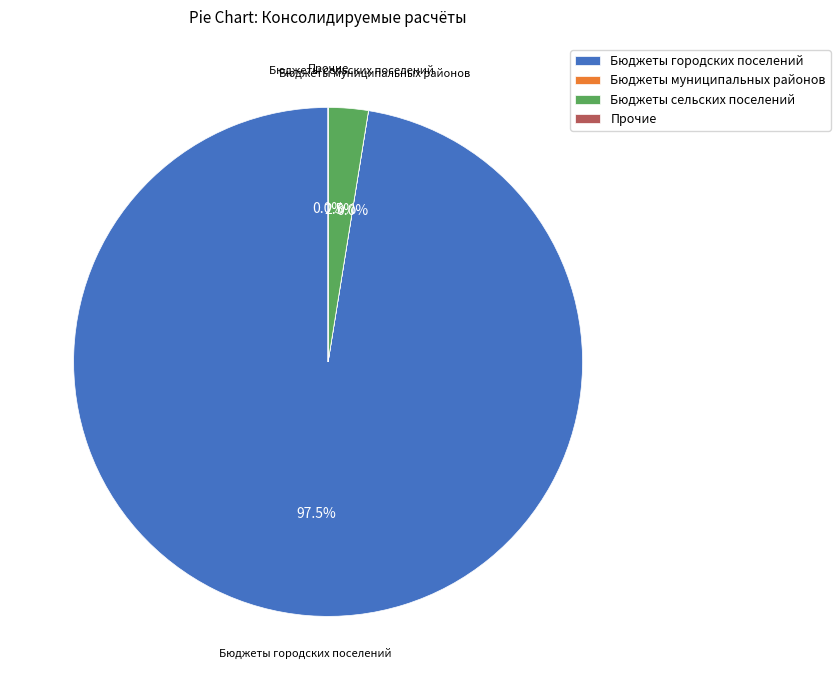

Which category has the biggest portion of the pie?

Бюджеты городских поселений